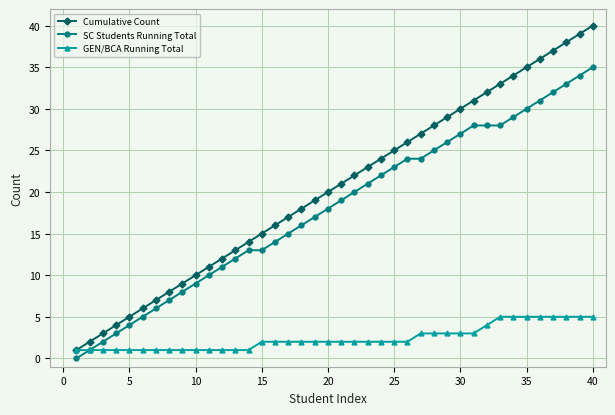

What is the highest value of the SC Students Running Total series?

35